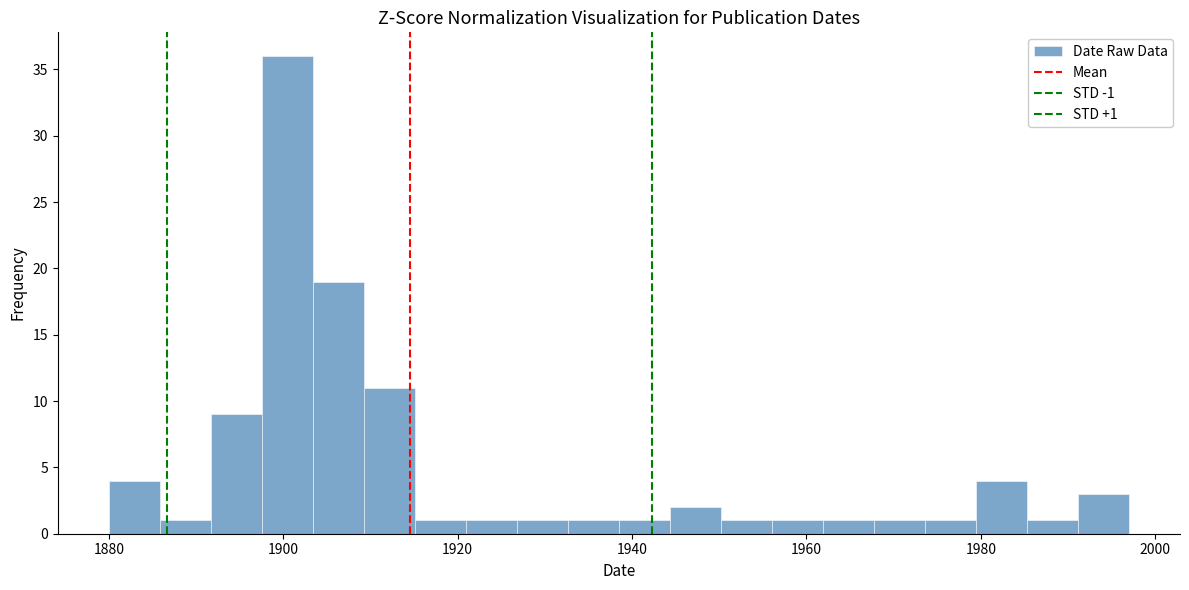

Read against the x-axis, roughly where is the centre of the tallest bar?

1900